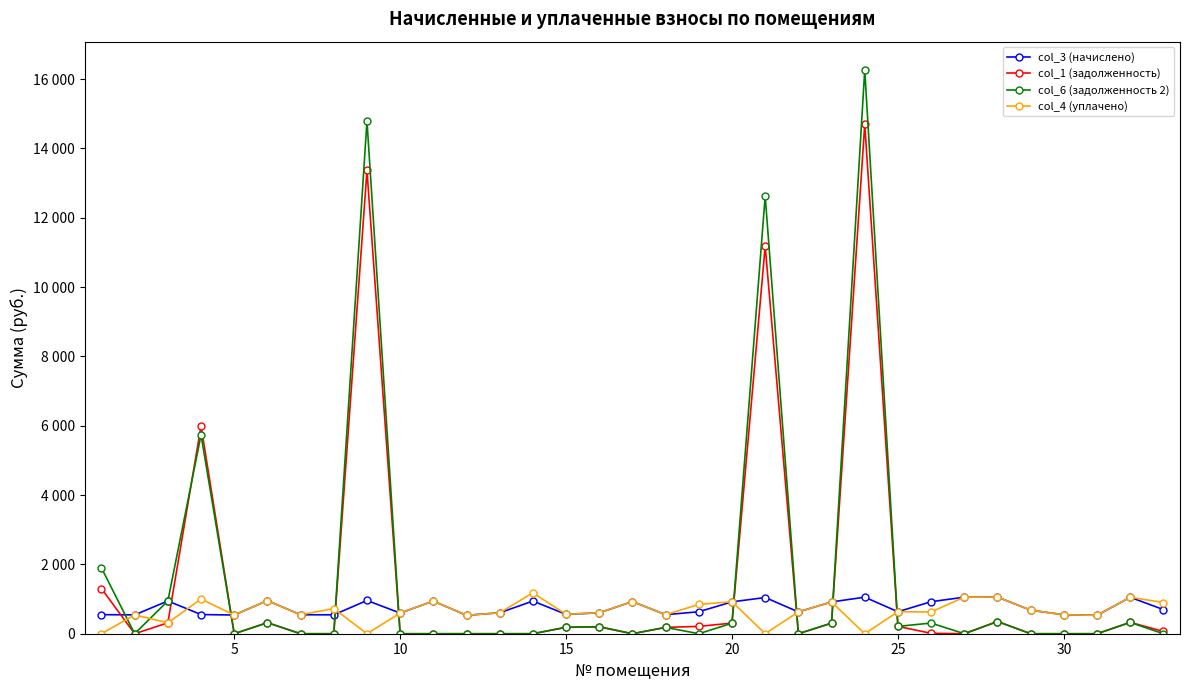

Reading left to right, what are all the values shown in this chart?

col_3 (начислено): 550.1	543.8	944.5	553.3	539.0	955.6	547.0	545.4	958.8	596.2	941.3	531.1	604.2	942.9	558.1	602.6	928.6	548.5	634.4	919.0	1044.6	629.6	917.4	1054.2	634.4	923.8	1054.2	1057.3	678.9	547.0	531.1	1051.0	696.4
col_1 (задолженность): 1302.0	0.0	314.1	5993.9	0.0	318.5	0.0	0.3	13367.5	0.0	0.0	0.0	0.0	0.0	186.0	202.7	0.0	182.8	211.5	306.6	11186.4	0.0	304.6	14697.6	211.5	12.1	0.0	352.4	0.0	0.0	0.0	328.2	66.7
col_6 (задолженность 2): 1898.3	0.0	945.7	5735.1	0.0	318.5	0.0	0.0	14794.8	0.0	0.0	0.0	0.0	0.0	186.0	196.9	0.0	182.8	0.0	302.6	12627.7	0.0	305.1	16266.9	211.5	307.9	0.0	352.4	0.0	0.0	0.0	326.2	0.0
col_4 (уплачено): 0.0	543.8	315.0	1000.0	539.0	955.6	547.0	727.2	0.0	596.2	941.3	531.1	604.2	1180.0	558.1	606.6	928.6	548.5	845.9	923.0	0.0	629.6	917.0	0.0	634.4	627.9	1054.2	1057.3	678.9	546.0	531.1	1053.0	900.0